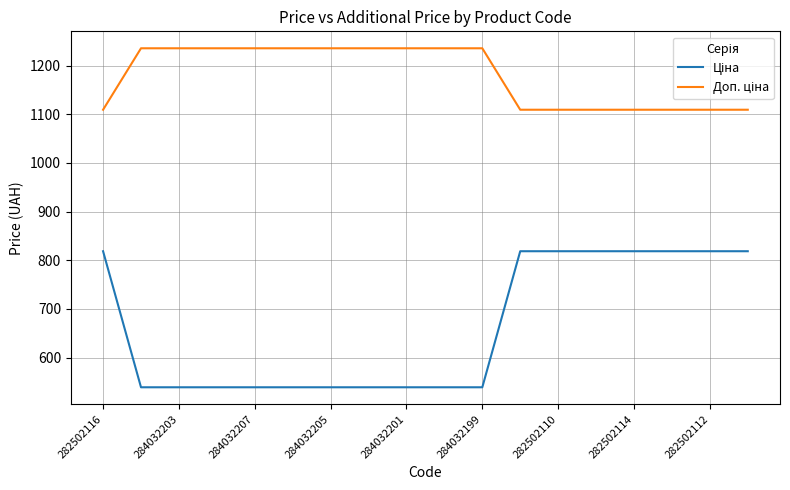

What is the smallest value displayed?

539.0